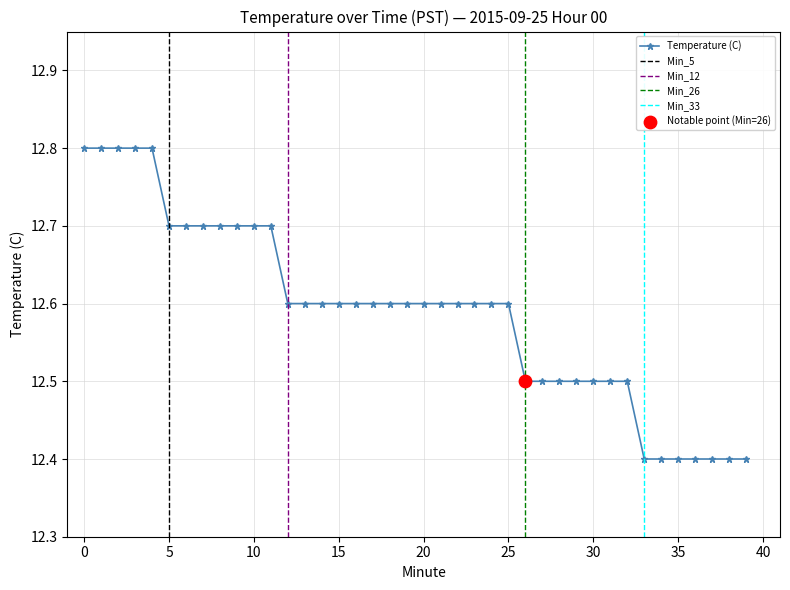

What is the ratio of the value at 31 to the value at 38?

1.0